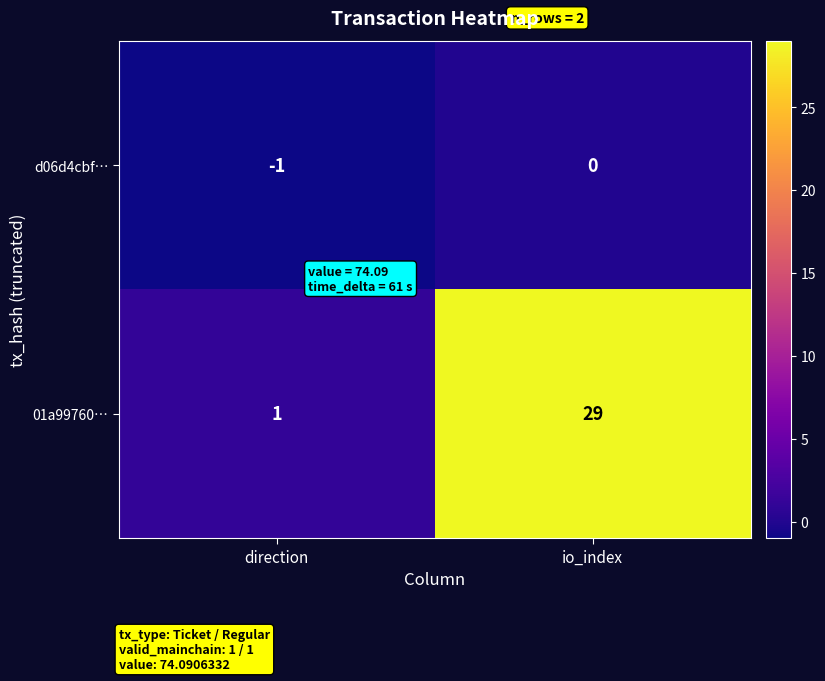

Which series has the largest total across all categories?

01a99760…